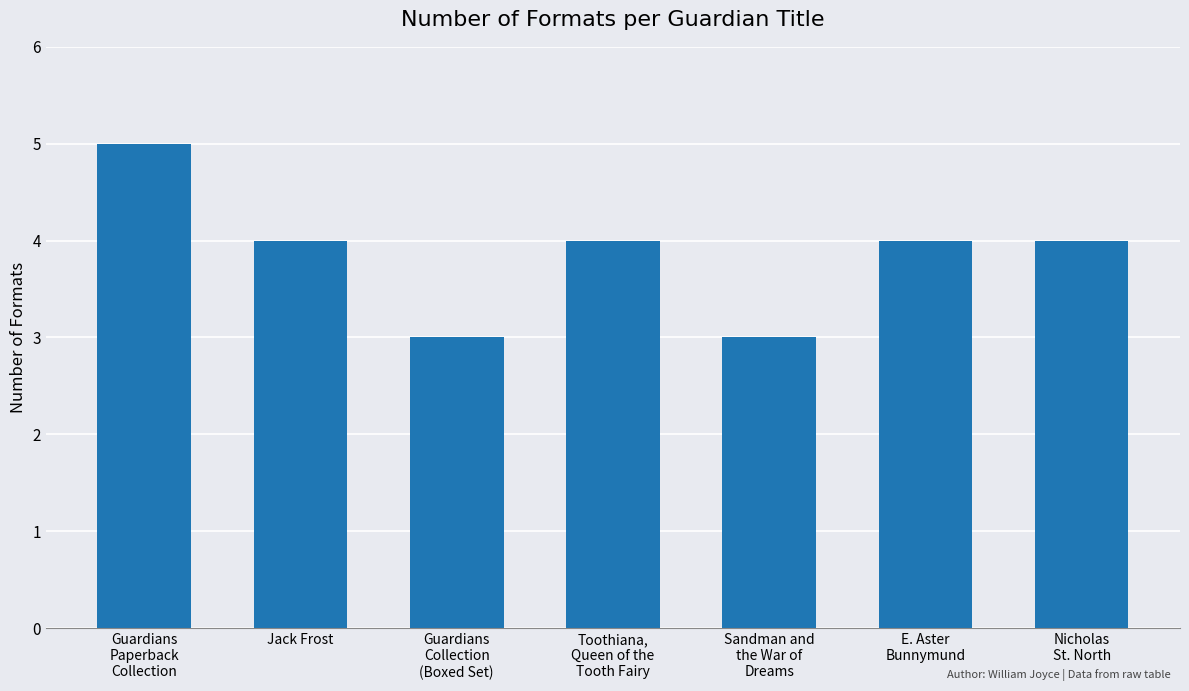

Reading left to right, transcribe all the data shown in this chart.

5	4	3	4	3	4	4